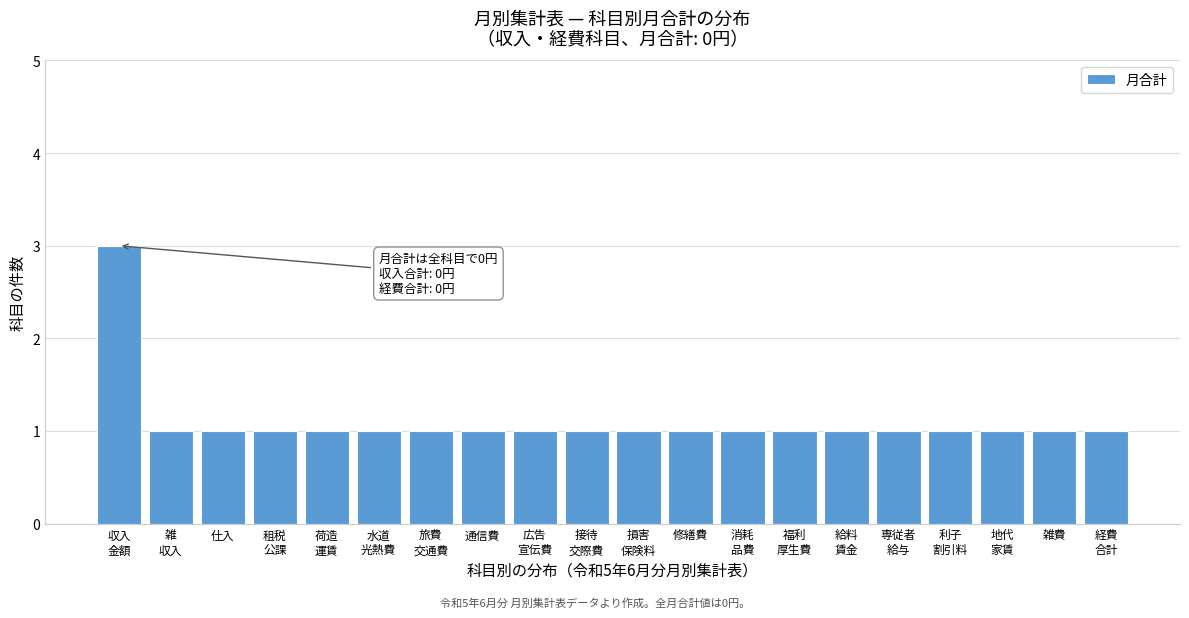

Reading right to left, what are all the values shown in this chart?

1	1	1	1	1	1	1	1	1	1	1	1	1	1	1	1	1	1	1	3